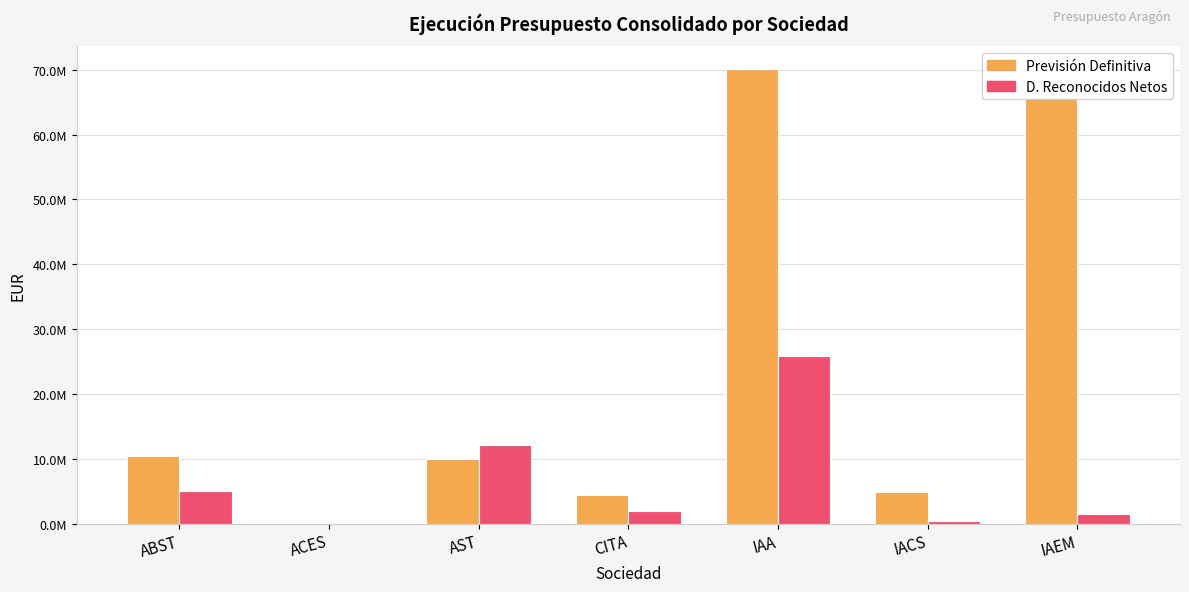

What is the label of the 4th bar from the left?

CITA